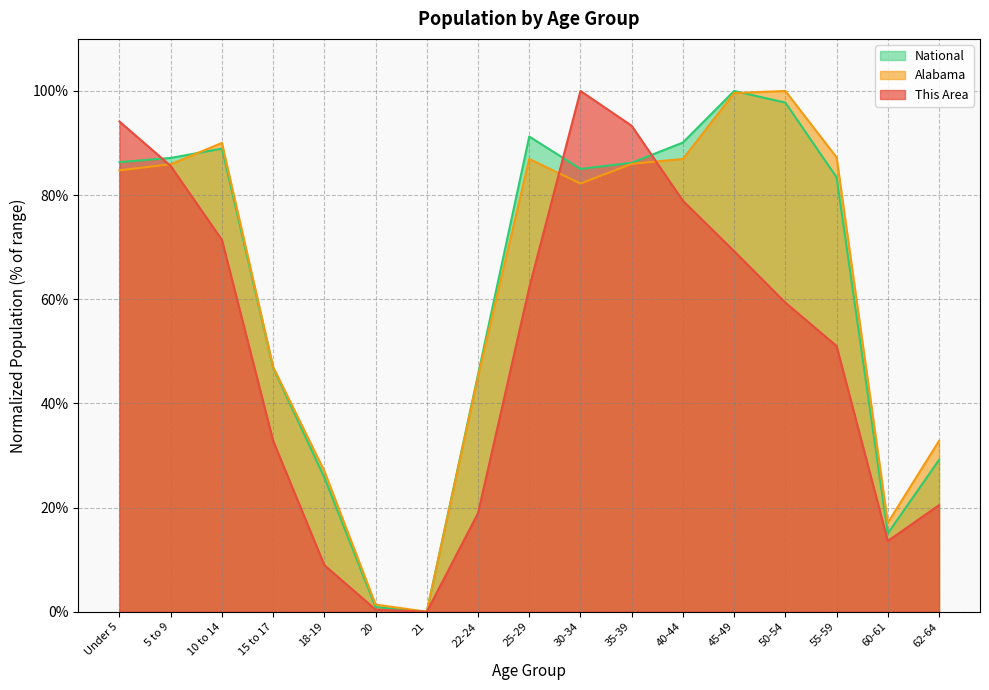

At how many categories does at least one series exceed 48?

10